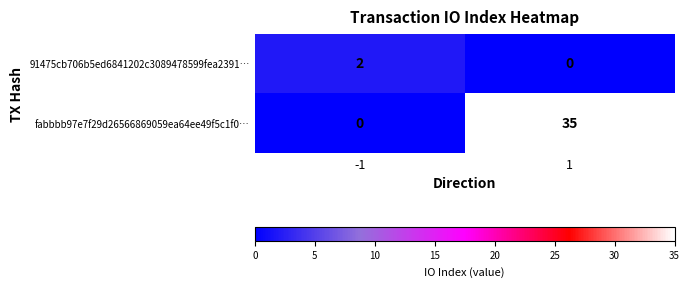

Which series changed the most between -1 and 1?

fabbbb97e7f29d26566869059ea64ee49f5c1f0…